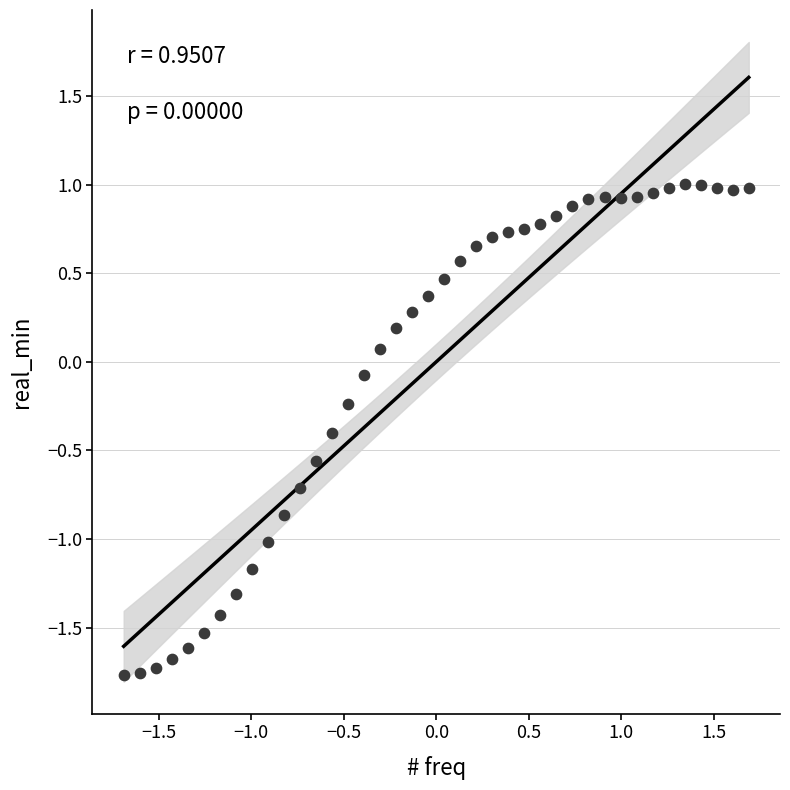

What is the range of X values (max minus min)?

3.4